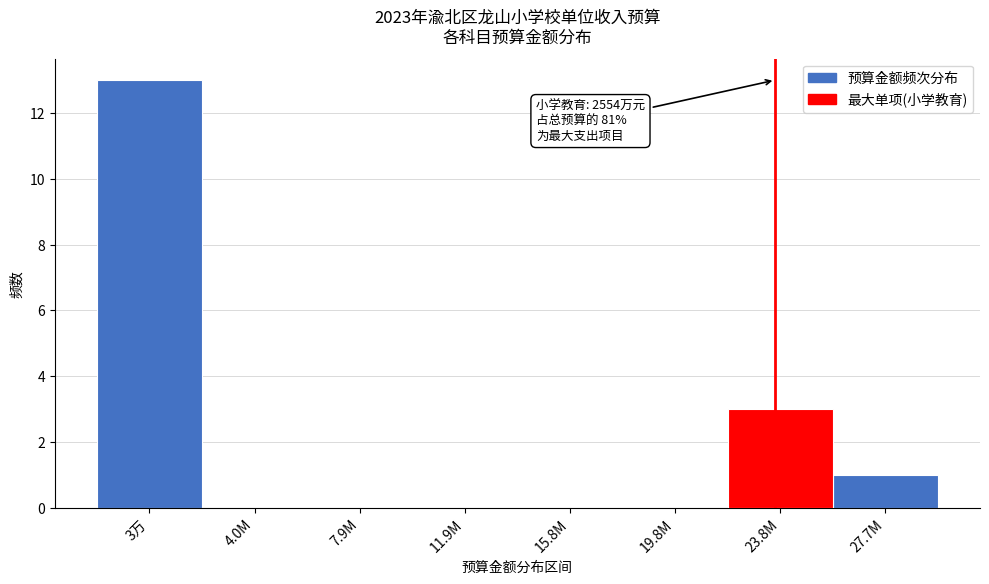

Reading right to left, list all the values displayed in this chart.

27.7M=1	23.8M=3	19.8M=0	15.8M=0	11.9M=0	7.9M=0	4.0M=0	3万=13